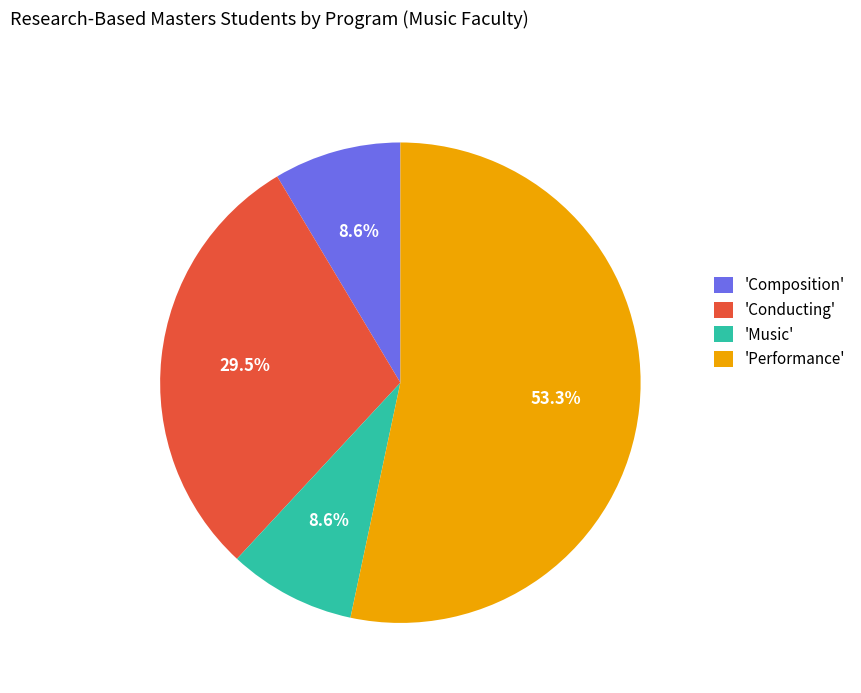

What is the largest slice in the pie chart?

'Performance'